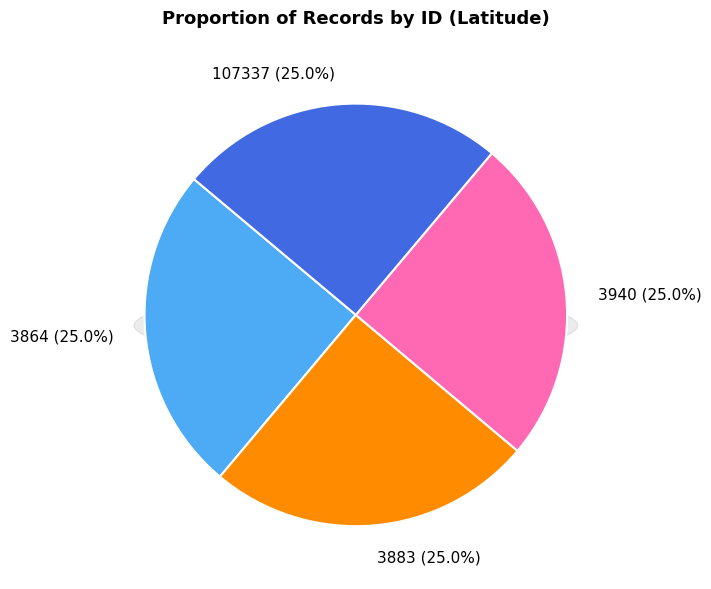

To the nearest percent, what percentage of the pie is 3940?

25%